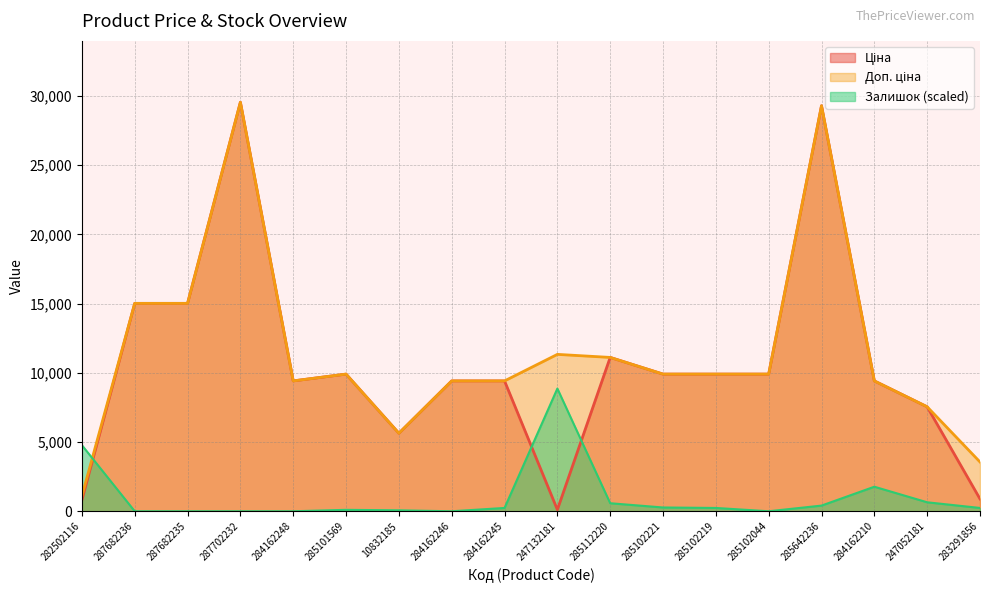

At how many categories does at least one series exceed 20551?

2